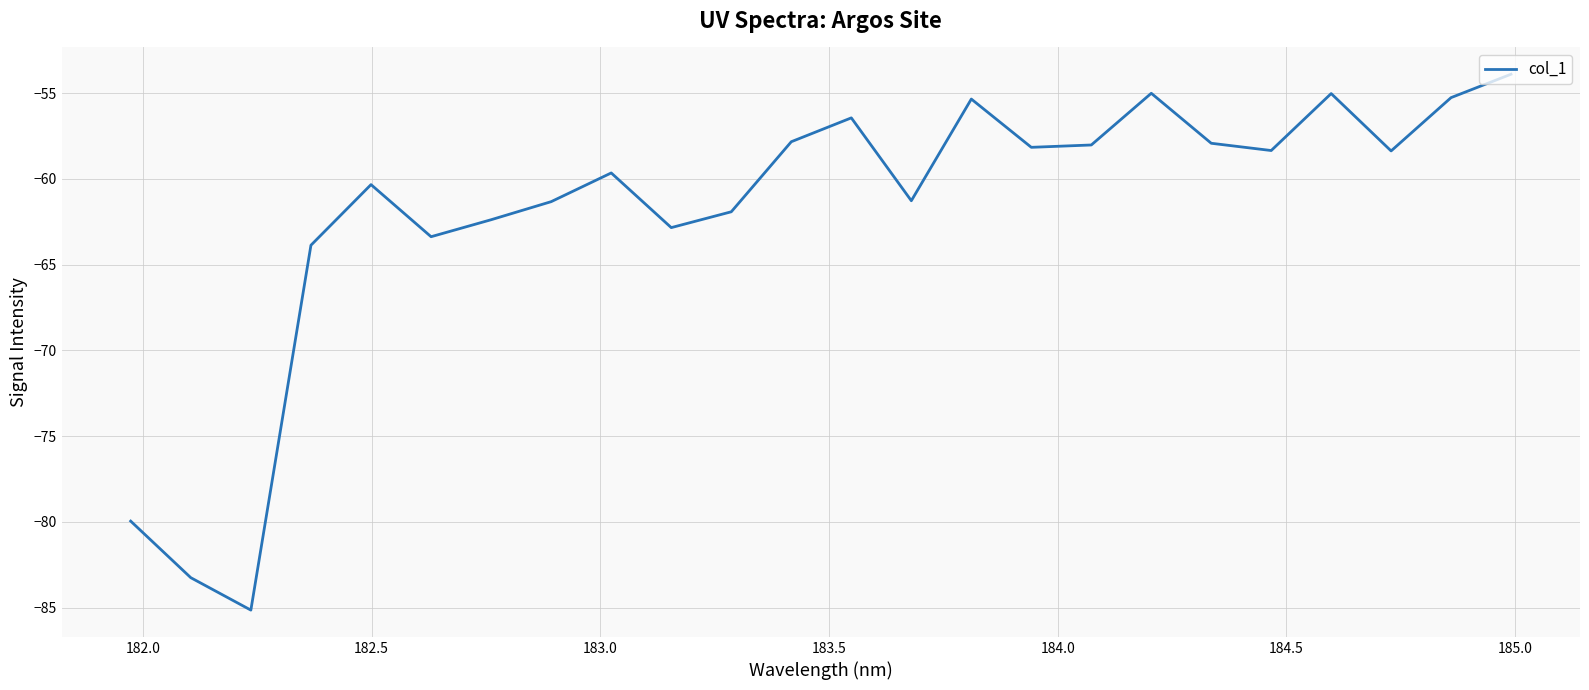

Does the chart have visible grid lines?

Yes